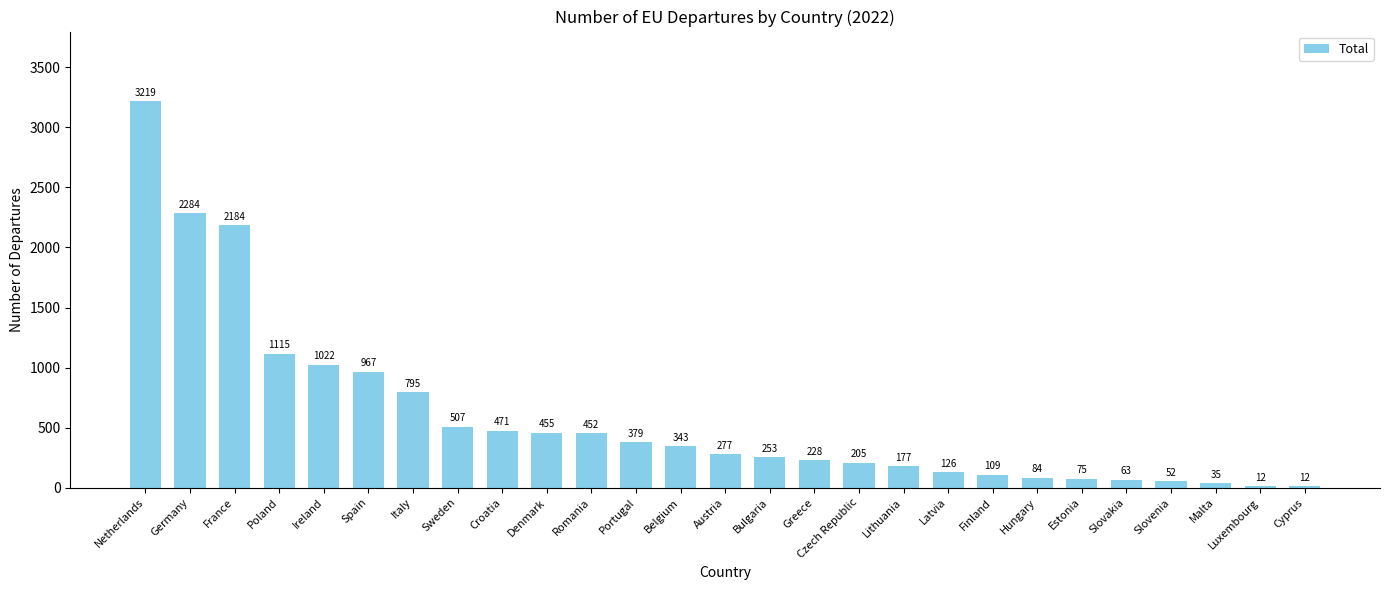

Read the value at Greece, to the nearest 100.

200